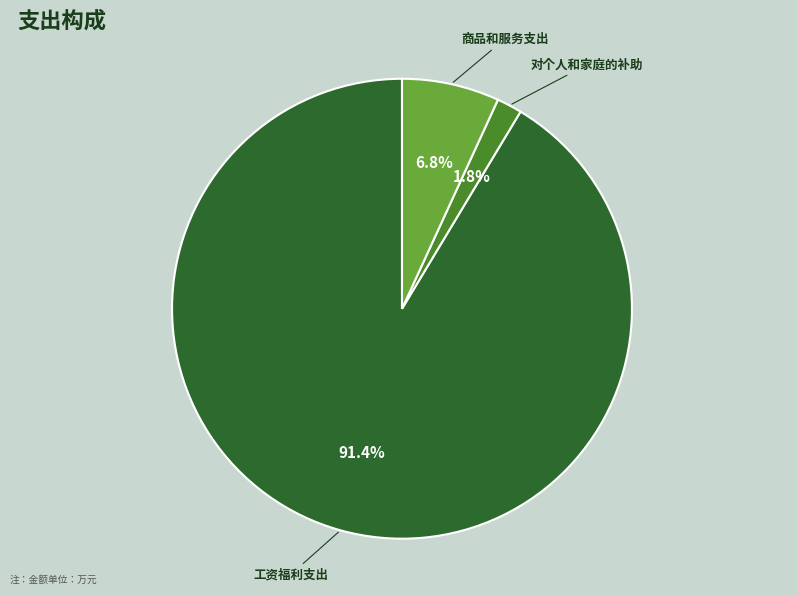

Is there any slice that represents more than half of the pie?

Yes